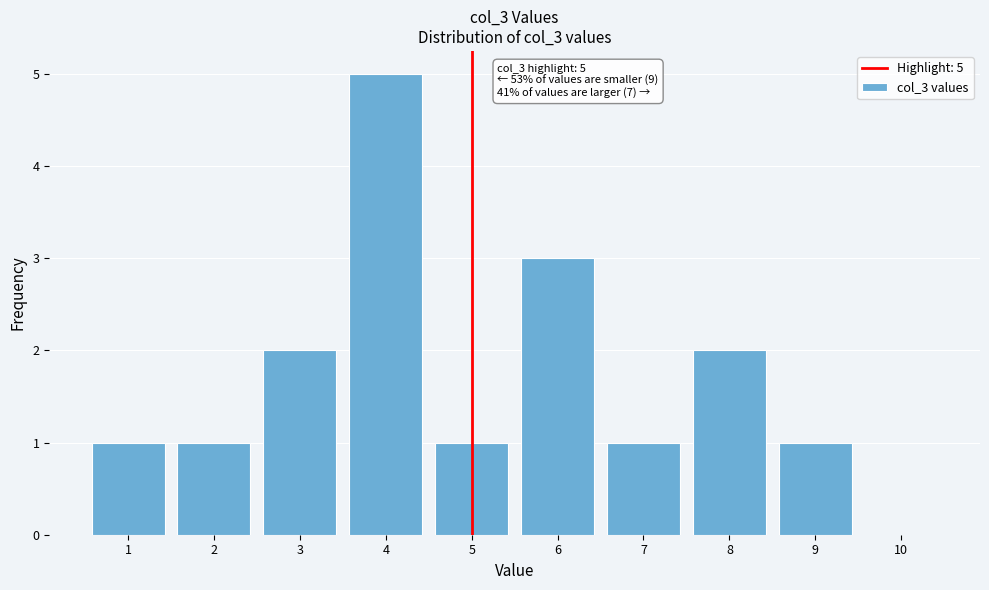

Over which range of the x-axis is the bar tallest?

3.5 to 4.5